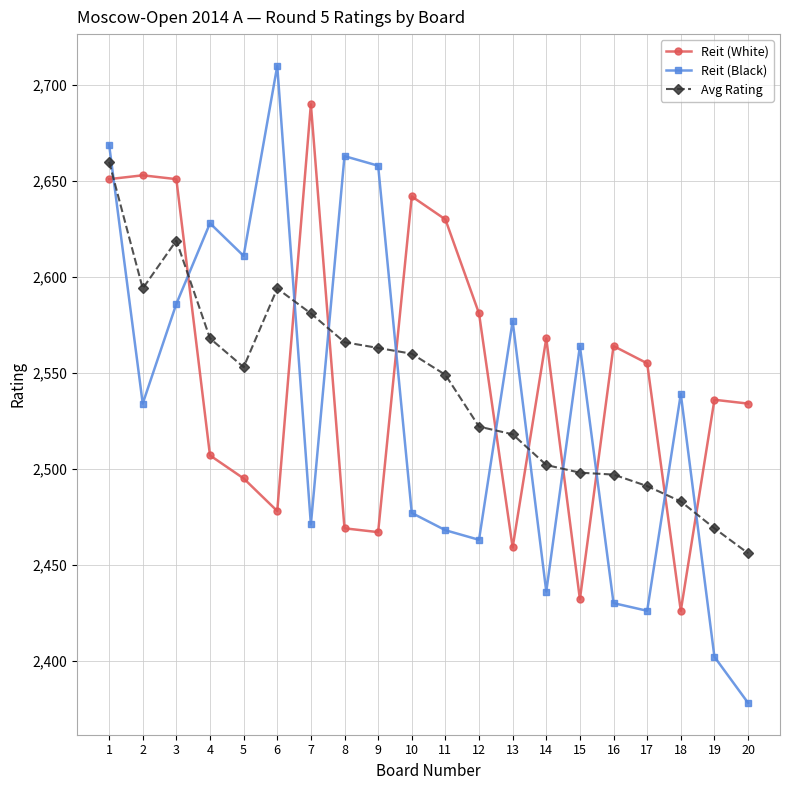

What is the total value across all series at 9?

7688